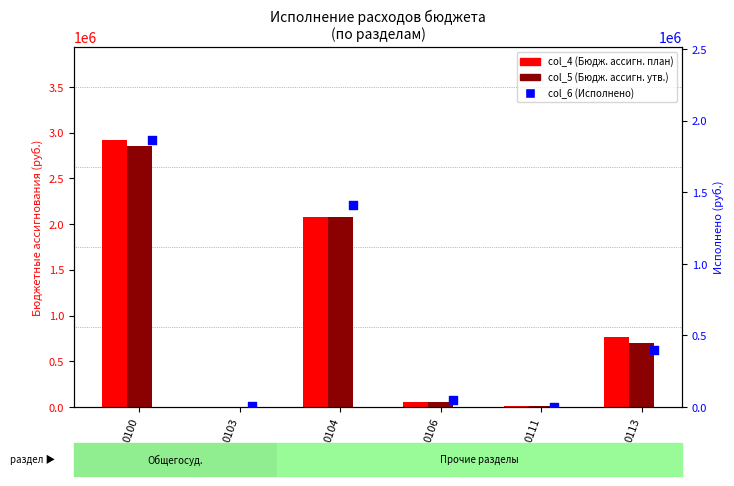

What is the total value across all series at 0104?

5573476.9